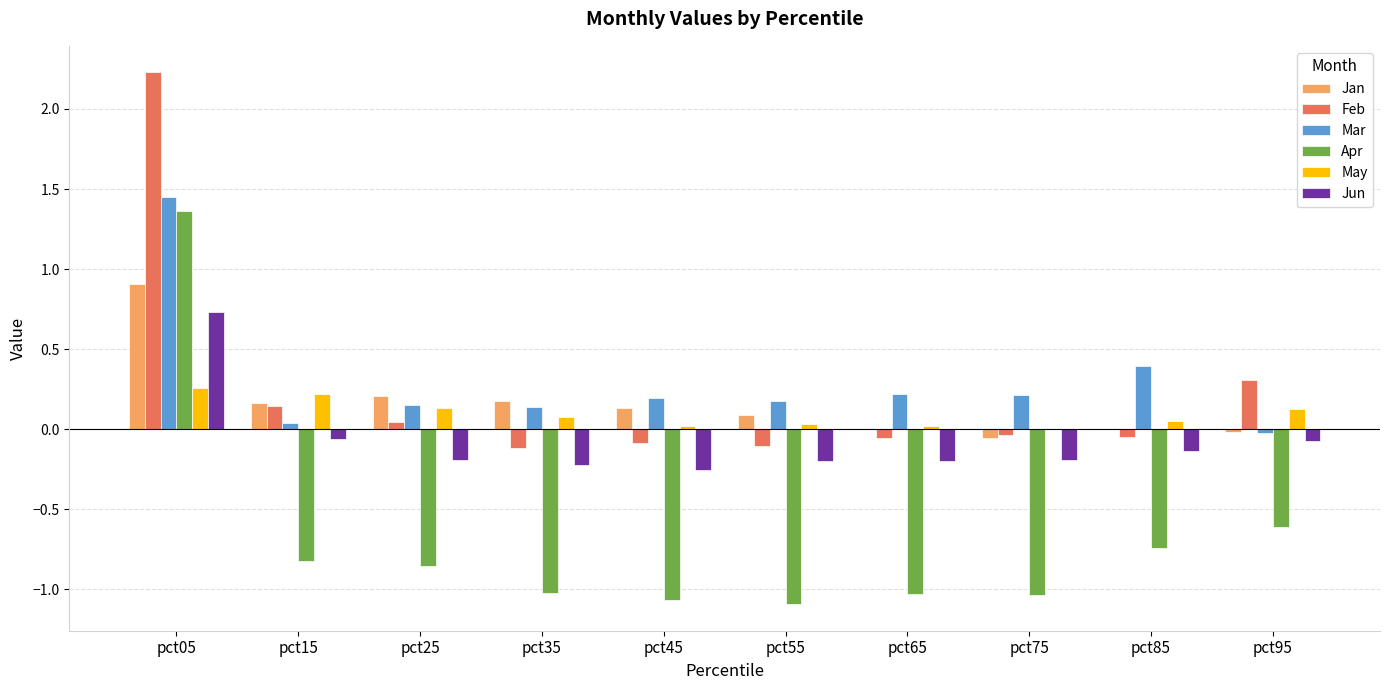

Which category has the highest value in the Apr series?

pct05